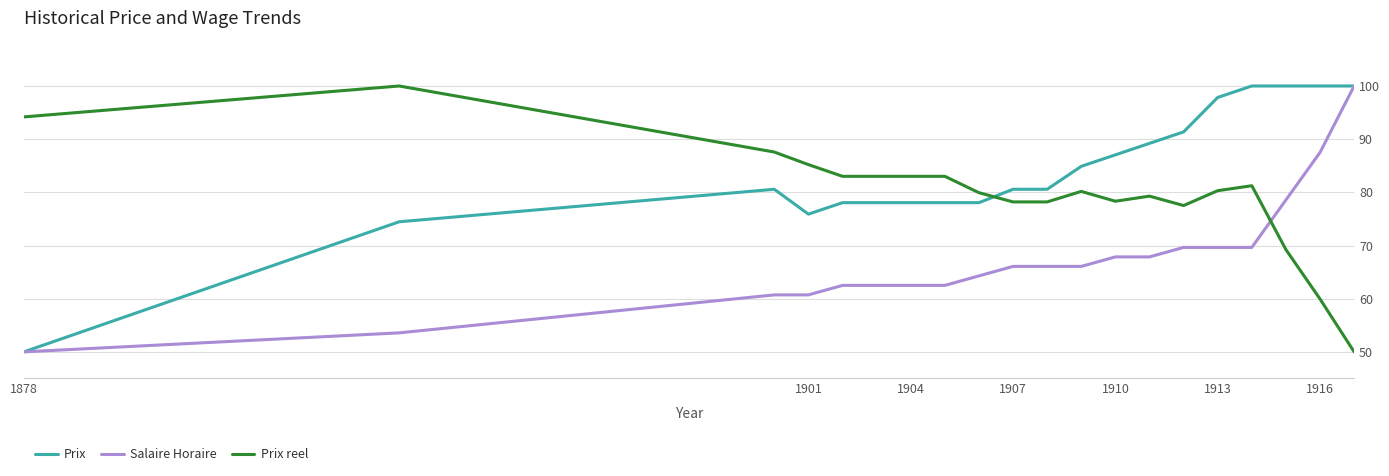

What is the minimum value shown in the chart?

50.0